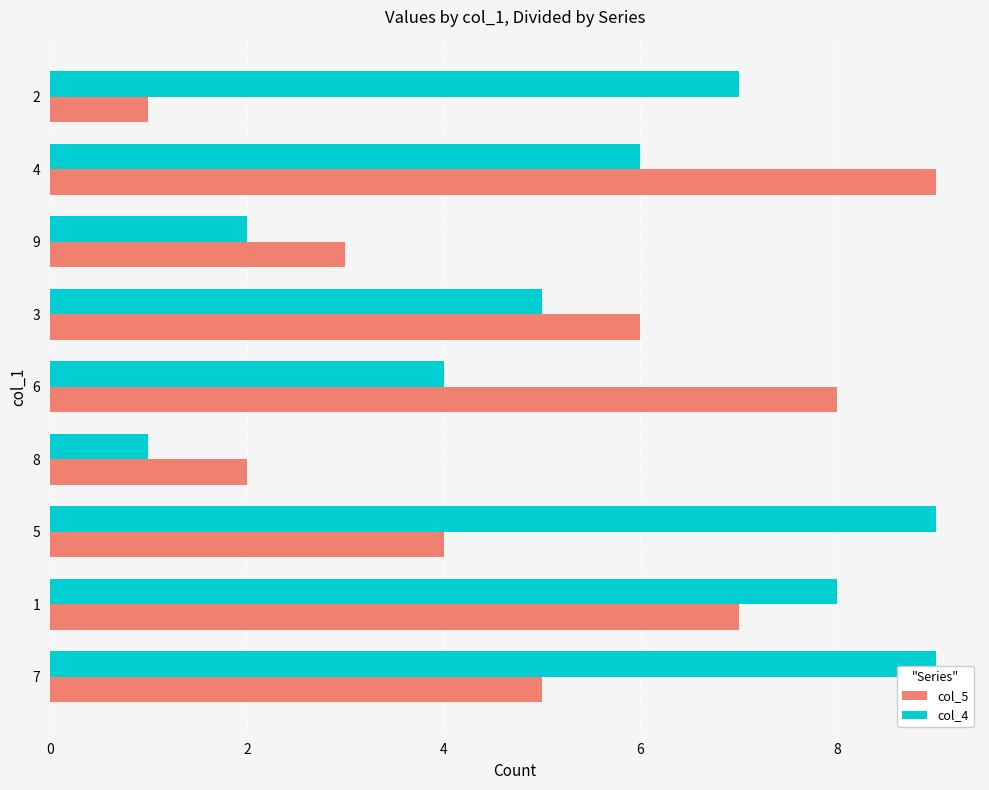

True or false: col_5 has a value of 2 at 6.

False